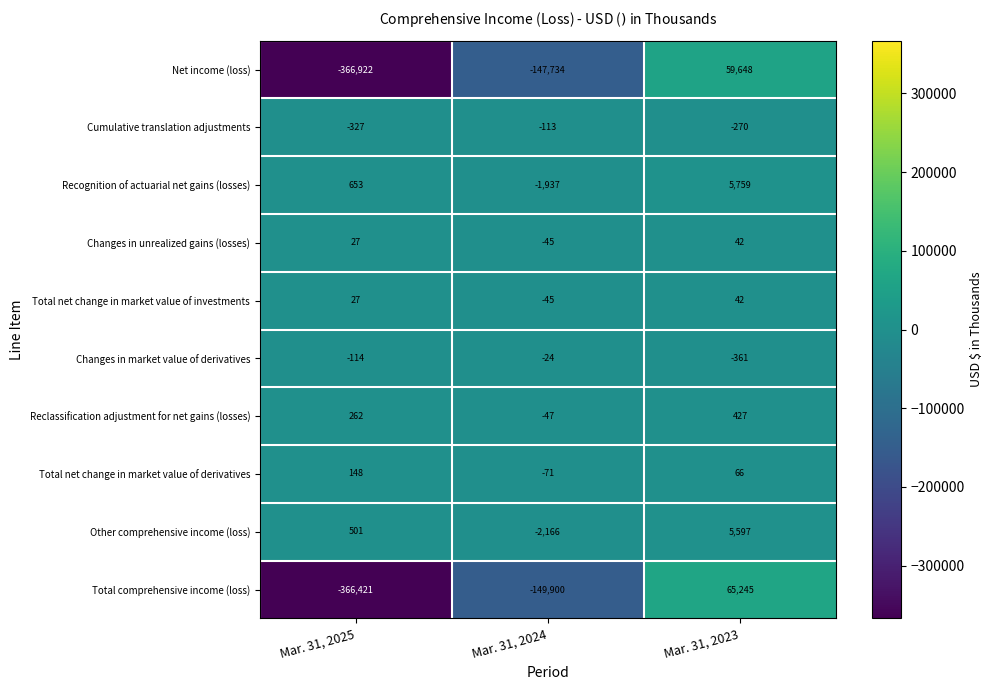

What is the difference between the second highest and minimum values in the Net income (loss) series?

219188